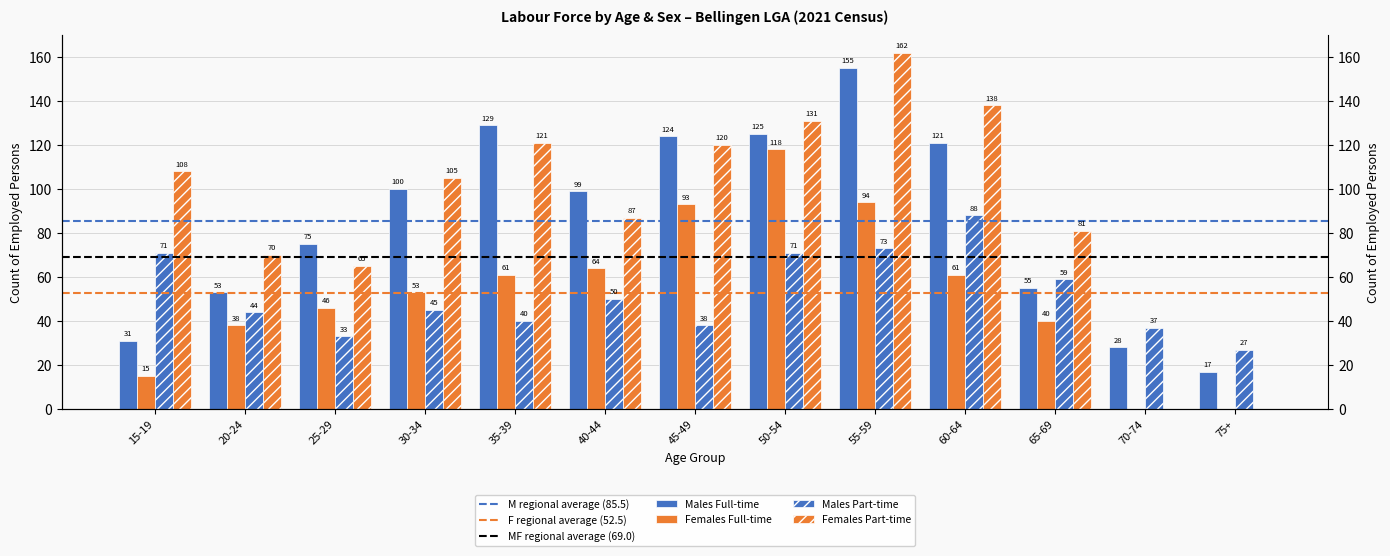

What is the difference between the maximum and minimum values in the Females Part-time series?

162